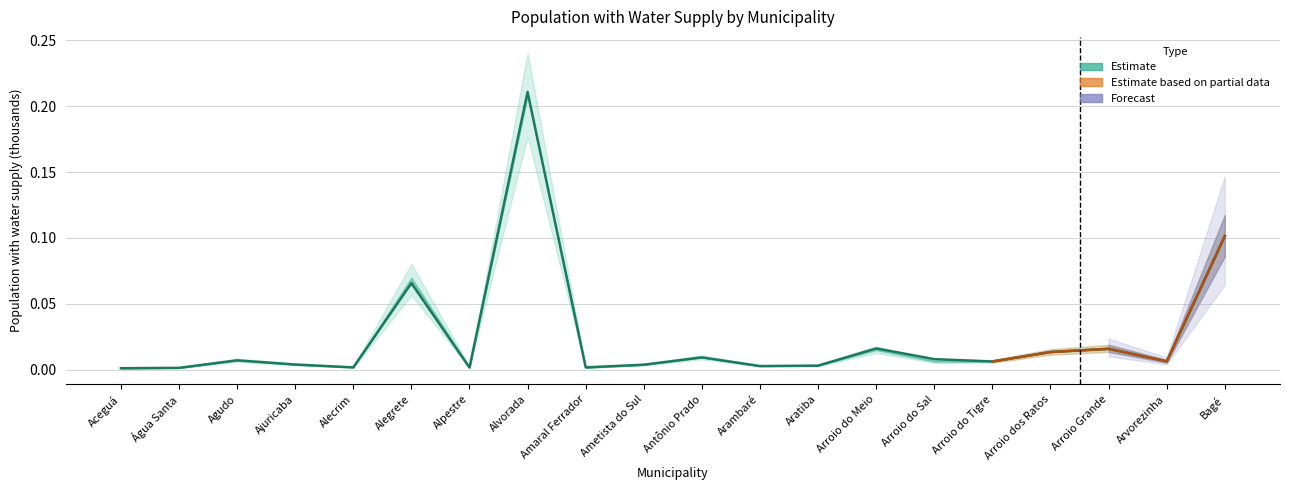

Which label corresponds to the largest value in the chart?

Alvorada